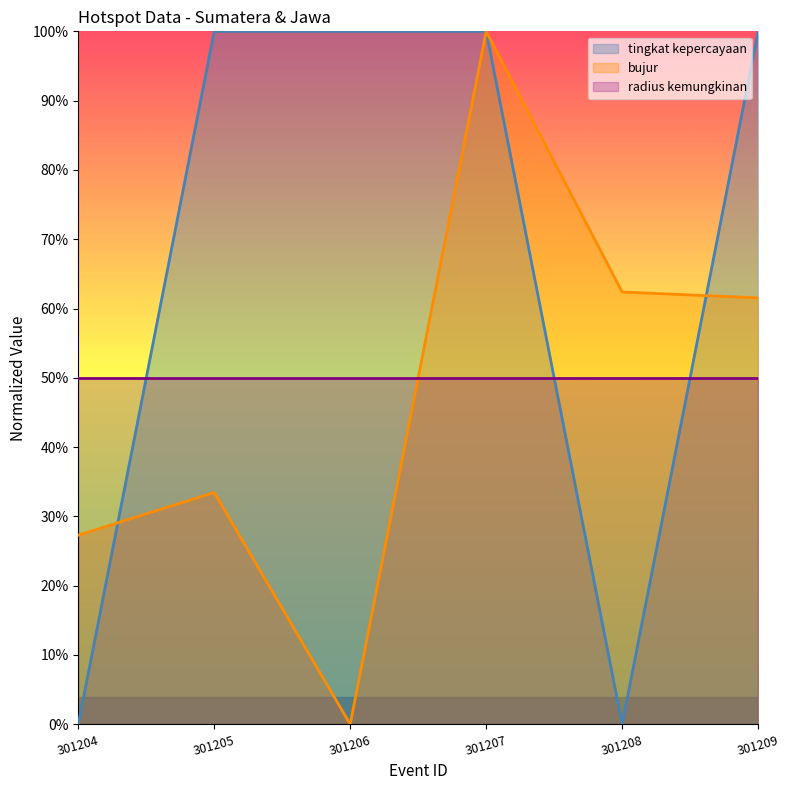

The bujur series shows 0.6 at 301208. True or false?

True